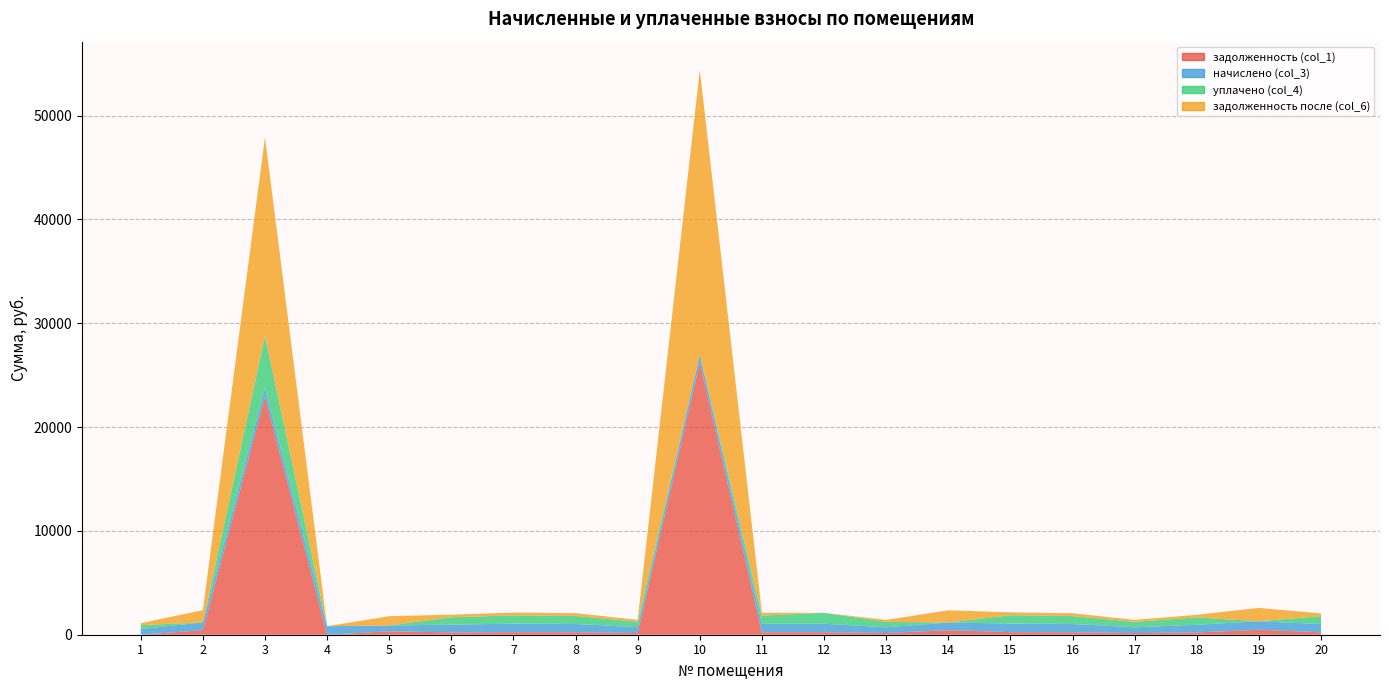

Reading right to left, what are all the values shown in this chart?

задолженность (col_1): 20=234.6	19=479.3	18=218.5	17=162.8	16=235.6	15=245.7	14=436.3	13=162.8	12=240.2	11=240.6	10=26218.8	9=163.5	8=236.7	7=243.5	6=220.3	5=330.6	4=0.0	3=22933.0	2=439.7	1=0.0
начислено (col_3): 20=794.0	19=811.3	18=739.5	17=551.1	16=797.6	15=831.5	14=738.4	13=551.0	12=813.2	11=814.5	10=748.1	9=553.4	8=801.9	7=824.2	6=745.6	5=559.6	4=821.6	3=821.6	2=744.1	1=553.4
уплачено (col_4): 20=763.9	19=0.0	18=711.5	17=530.2	16=767.4	15=800.0	14=0.0	13=530.1	12=1053.5	11=783.5	10=0.0	9=532.5	8=771.3	7=792.9	6=717.3	5=0.0	4=0.0	3=5000.0	2=0.0	1=369.0
задолженность после (col_6): 20=264.7	19=1290.6	18=246.5	17=183.7	16=265.9	15=277.2	14=1174.7	13=183.7	12=0.0	11=271.6	10=27428.9	9=184.5	8=267.3	7=274.7	6=248.5	5=890.2	4=0.0	3=19161.1	2=1183.8	1=184.5